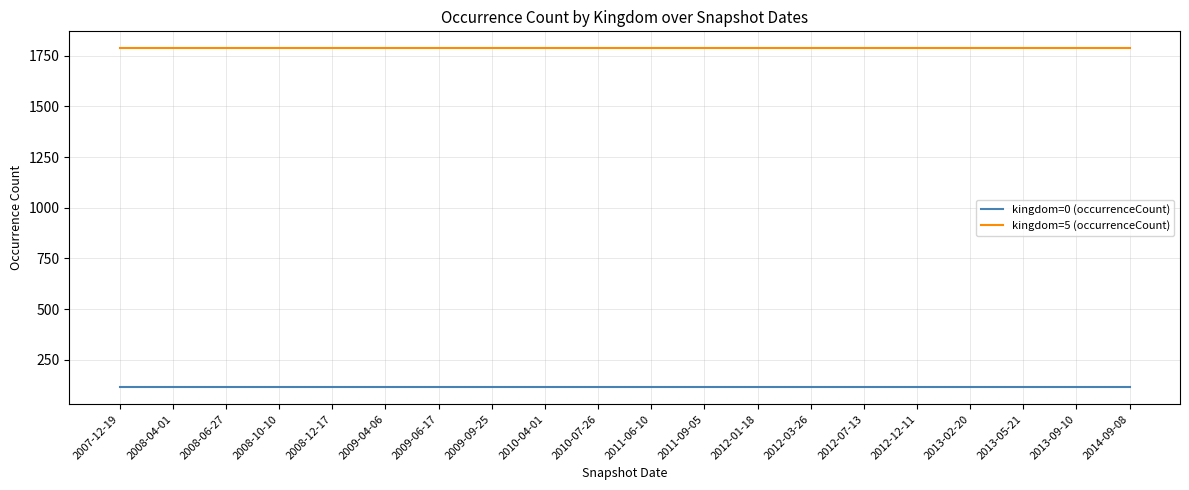

Reading left to right, what are all the values shown in this chart?

kingdom=0 (occurrenceCount): 114	114	114	114	114	114	114	114	114	114	114	114	114	114	114	114	114	114	114	114
kingdom=5 (occurrenceCount): 1787	1787	1787	1787	1787	1787	1787	1787	1787	1787	1787	1787	1787	1787	1787	1787	1787	1787	1787	1787